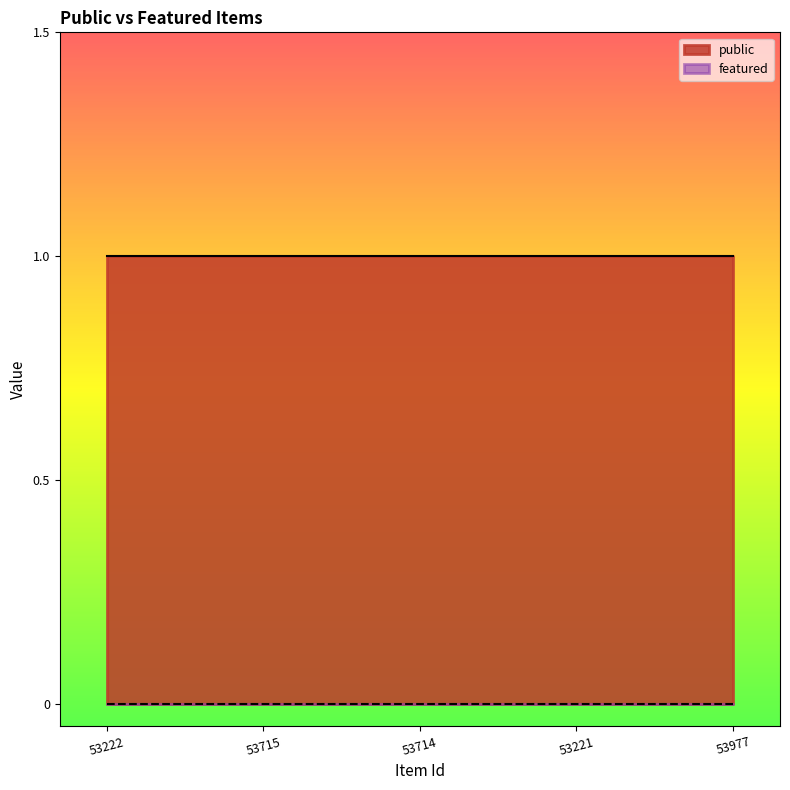

True or false: featured has more than 2 points higher than both neighbors.

False